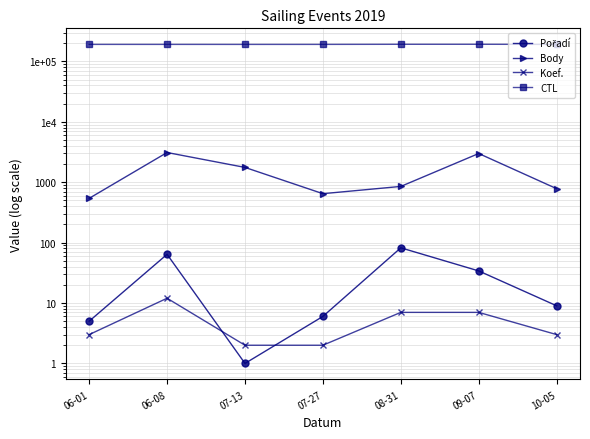

Rank the series by their maximum value, from highest to lowest.

CTL, Body, Pořadí, Koef.